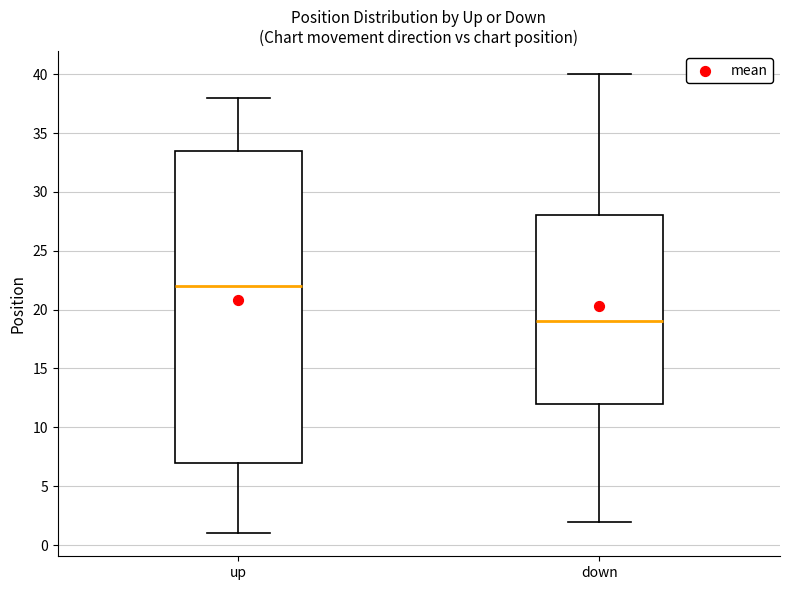

Where does the median line of the box for up sit on the y-axis? The values are not printed on the chart, so give them approximately, as read against the axis.

22.0